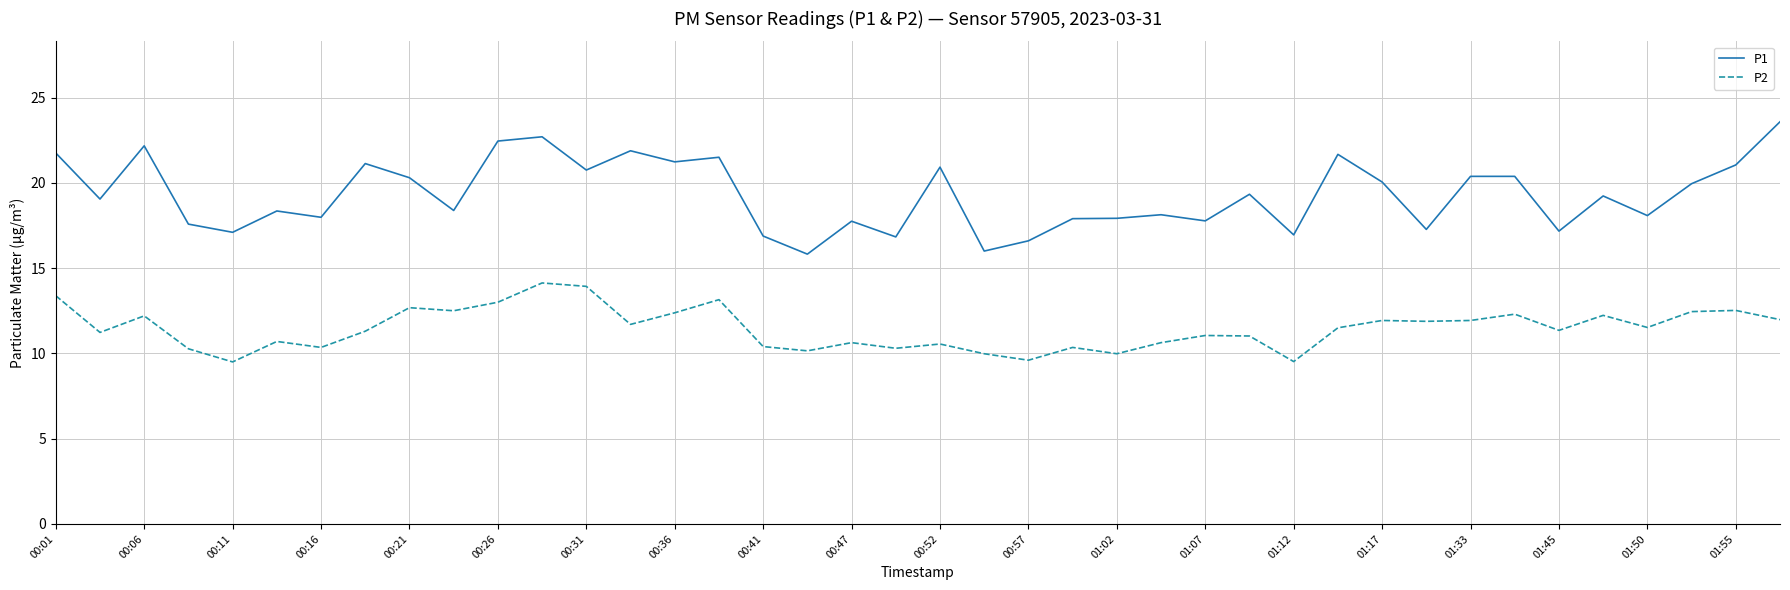

True or false: P1 and P2 cross at least once.

False